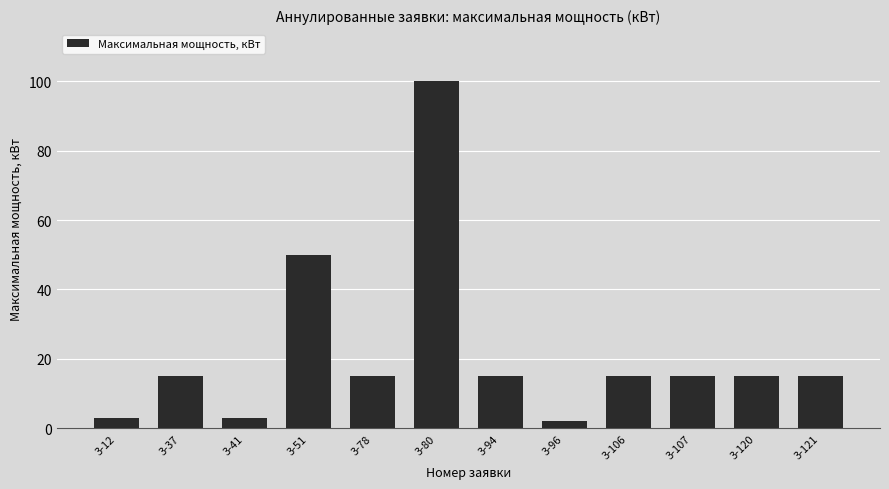

Is it true that the value at 3-51 is 50?

True